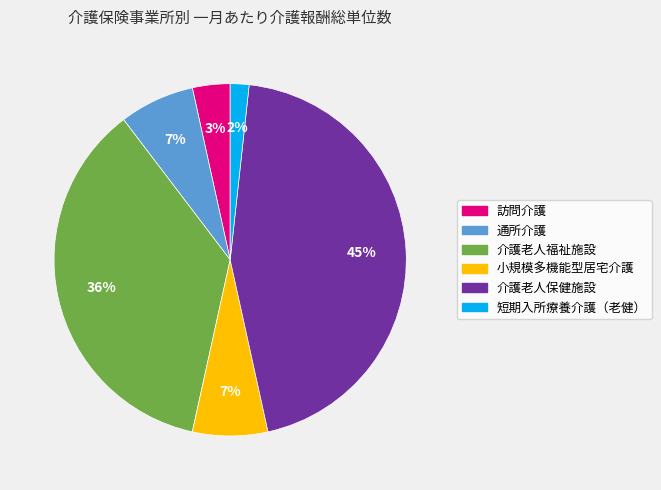

Count the number of slices in the pie.

6